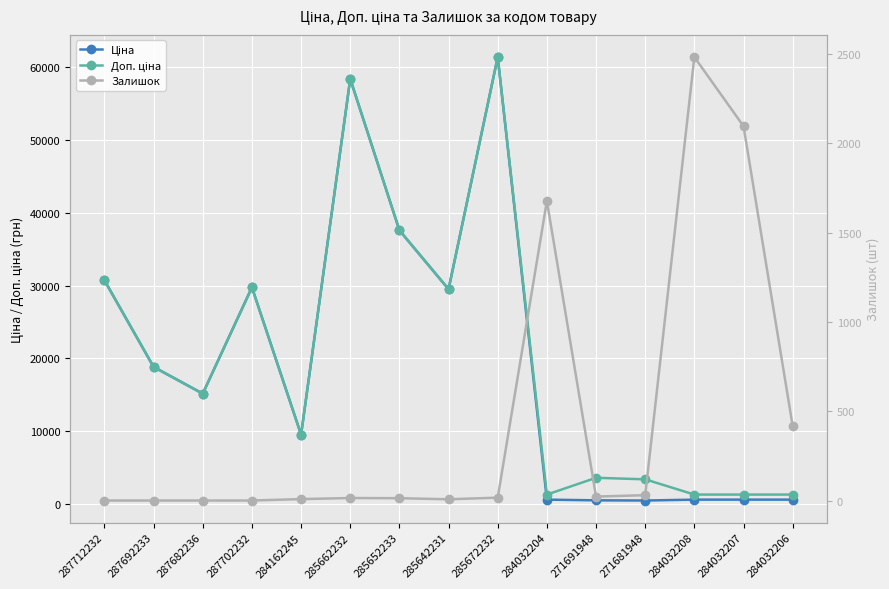

What is the label of the 9th point from the right?

285652233